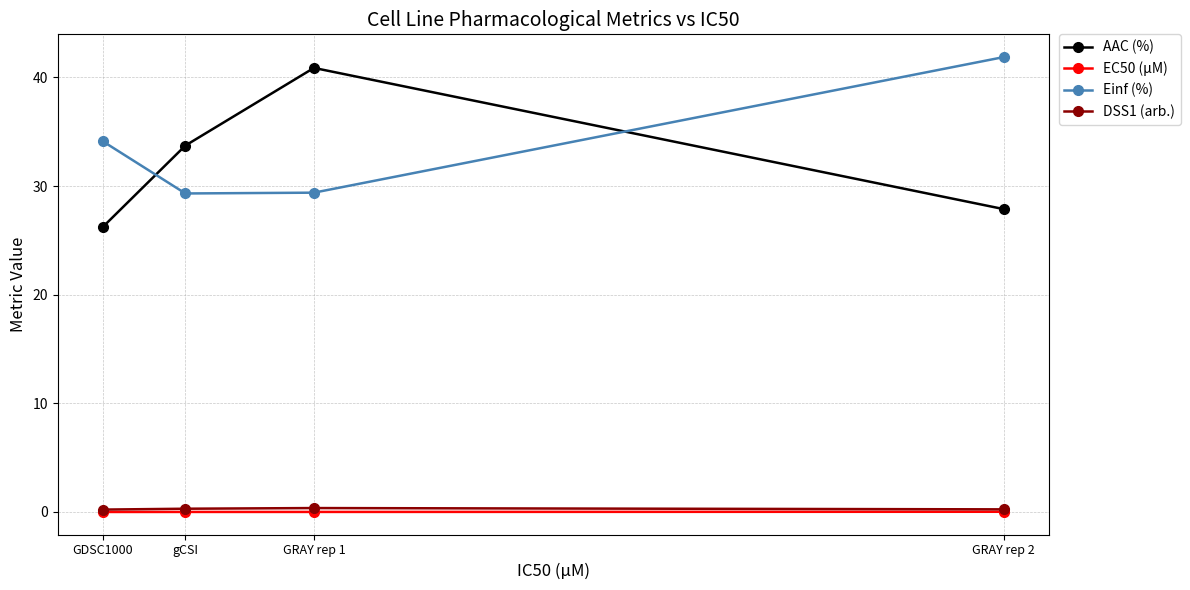

What is the label of the 3rd point from the left?

GRAY rep 1